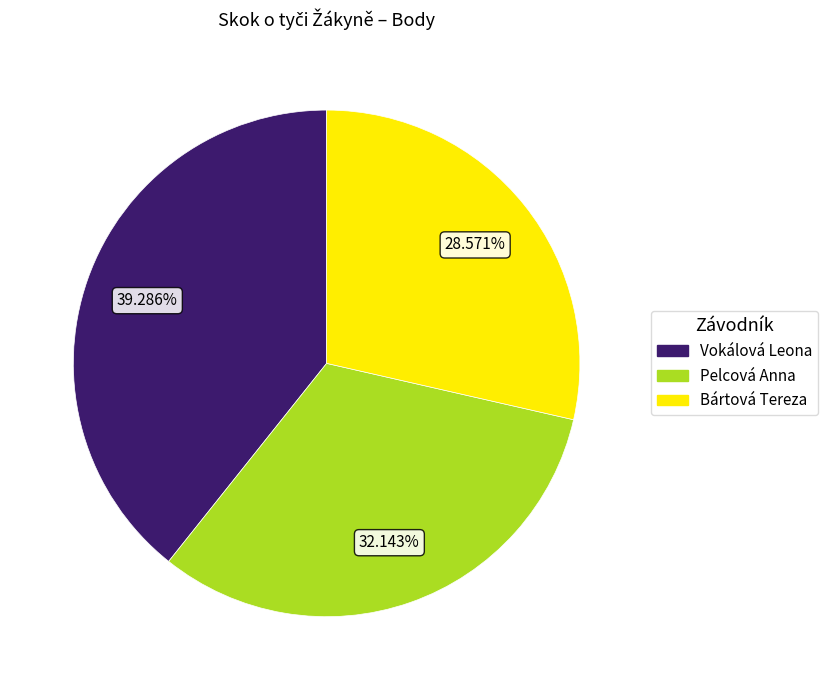

Rank the categories by value from lowest to highest.

Bártová Tereza, Pelcová Anna, Vokálová Leona